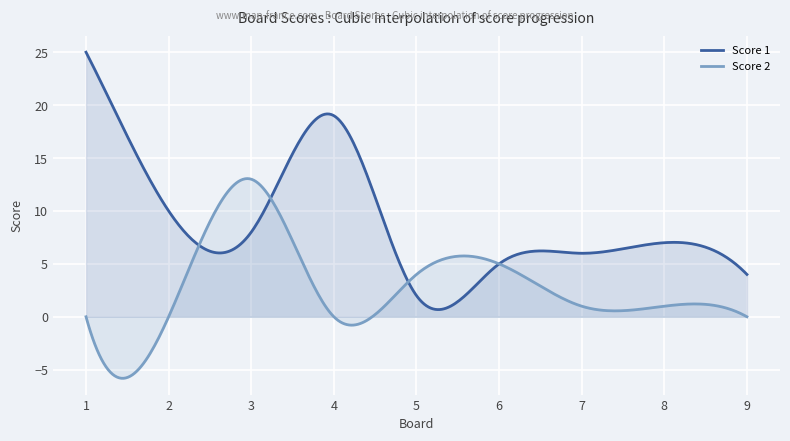

What is the value of the Score 2 point at the 8th from the left?

1